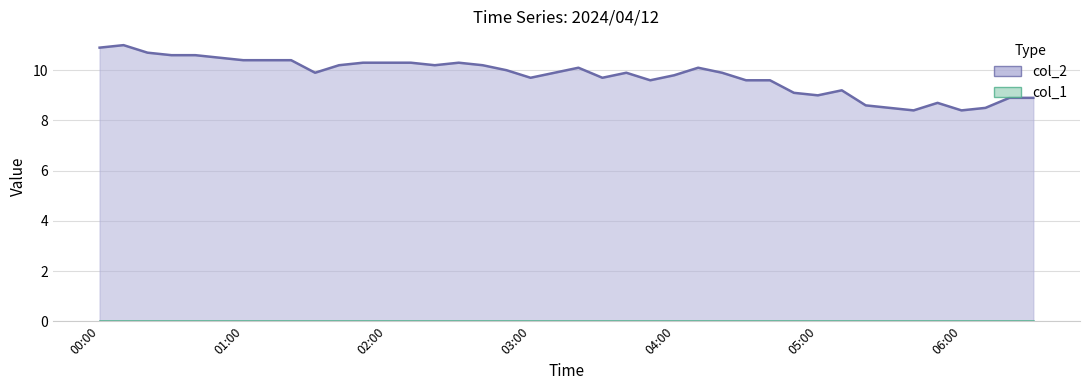

Where is the first local minimum?

2024/04/12 01:30:00